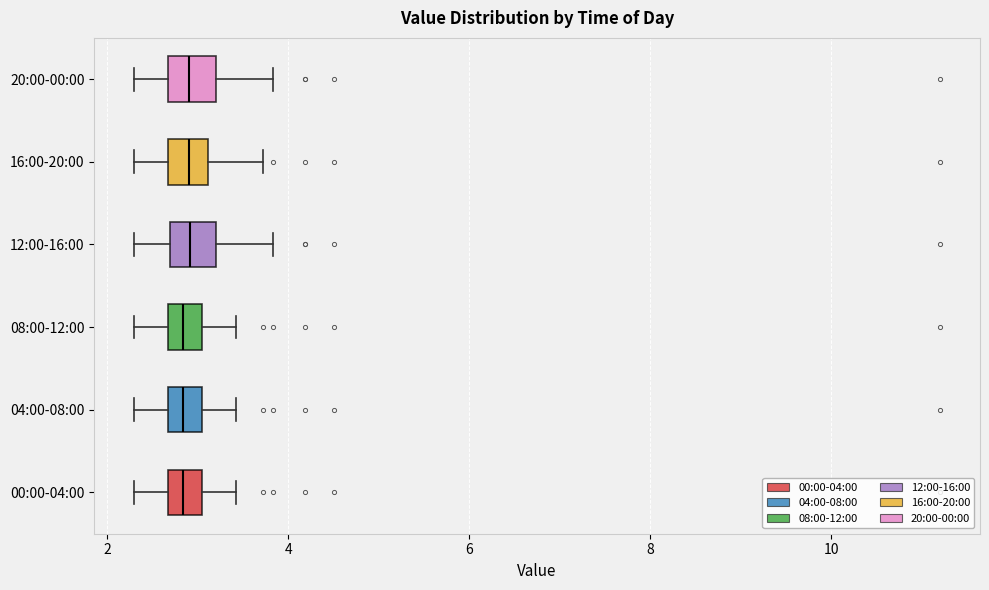

Reading bottom to top, transcribe this box plot: for each box, give where its median line is, the range the box spans, and where its two whiskers end, as read against the x-axis. The values are not printed on the chart, so give them approximately, as read against the axis.

00:00-04:00: median 2.8, box 2.6 to 3.0, whiskers 2.4 to 3.4
04:00-08:00: median 2.8, box 2.6 to 3.0, whiskers 2.4 to 3.4
08:00-12:00: median 2.8, box 2.6 to 3.0, whiskers 2.4 to 3.4
12:00-16:00: median 3.0, box 2.6 to 3.2, whiskers 2.4 to 3.8
16:00-20:00: median 3.0, box 2.6 to 3.2, whiskers 2.4 to 3.8
20:00-00:00: median 3.0, box 2.6 to 3.2, whiskers 2.4 to 3.8